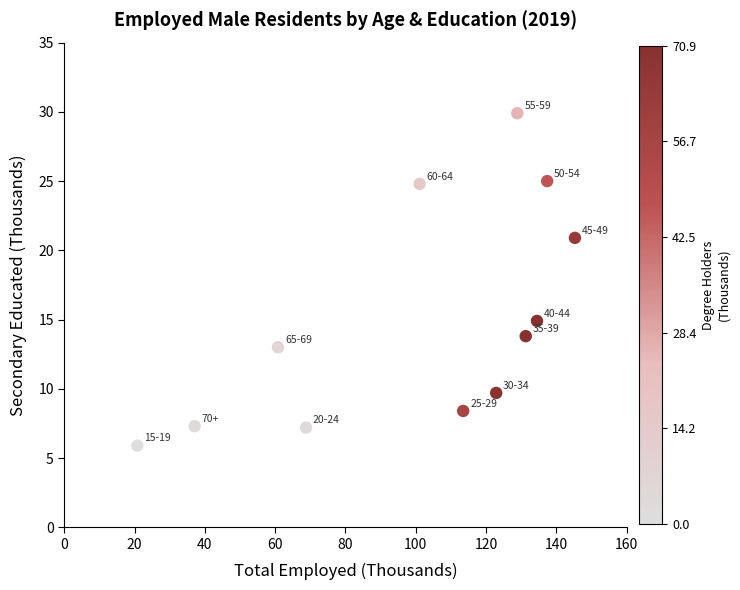

What Y value in the scatter plot is closest to 17?

14.9